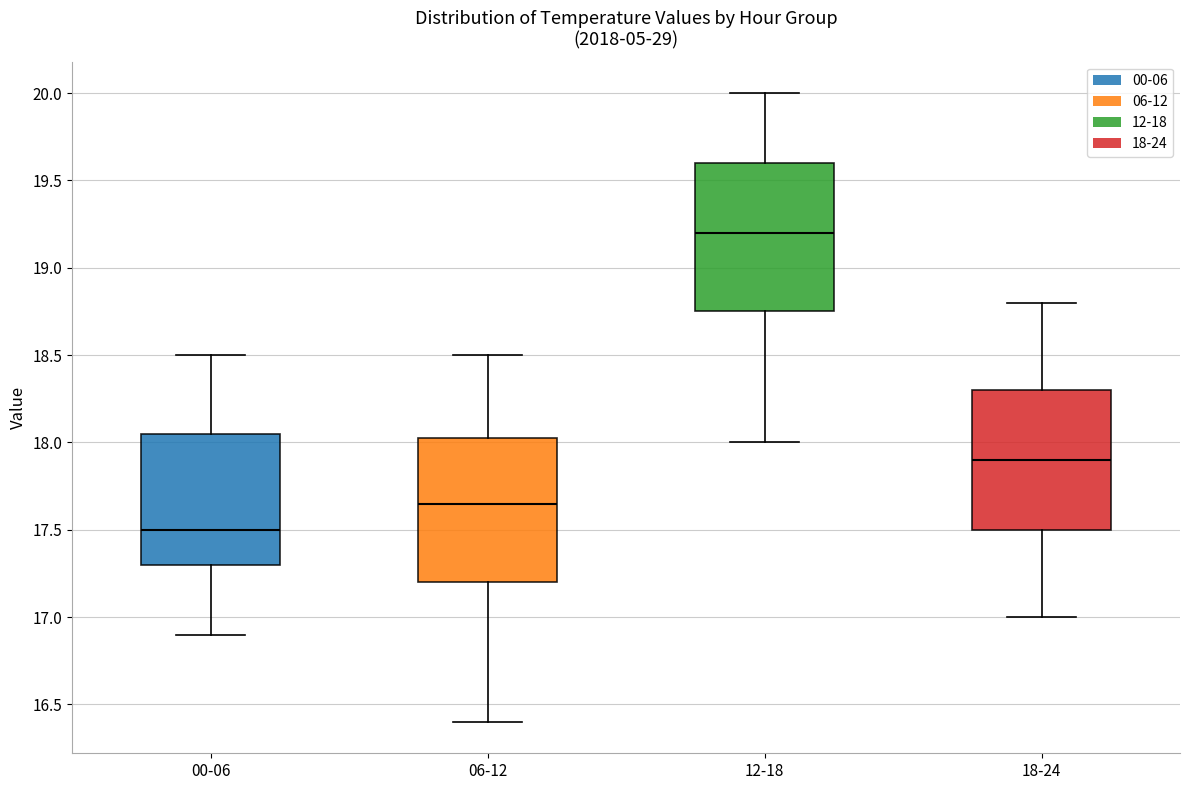

Reading left to right, transcribe this box plot: for each box, give where its median line is, the range the box spans, and where its two whiskers end, as read against the y-axis. The values are not printed on the chart, so give them approximately, as read against the axis.

00-06: median 17.50, box 17.30 to 18.05, whiskers 16.90 to 18.50
06-12: median 17.65, box 17.20 to 18.05, whiskers 16.40 to 18.50
12-18: median 19.20, box 18.75 to 19.60, whiskers 18.00 to 20.00
18-24: median 17.90, box 17.50 to 18.30, whiskers 17.00 to 18.80